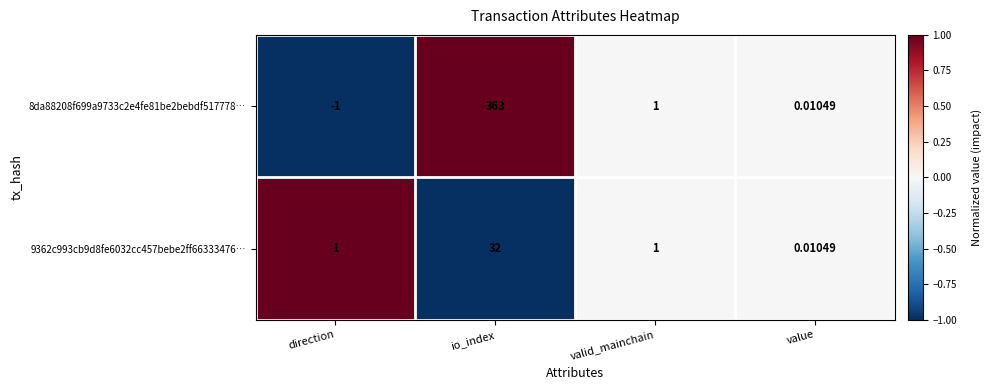

Which category has the highest value across all series?

io_index